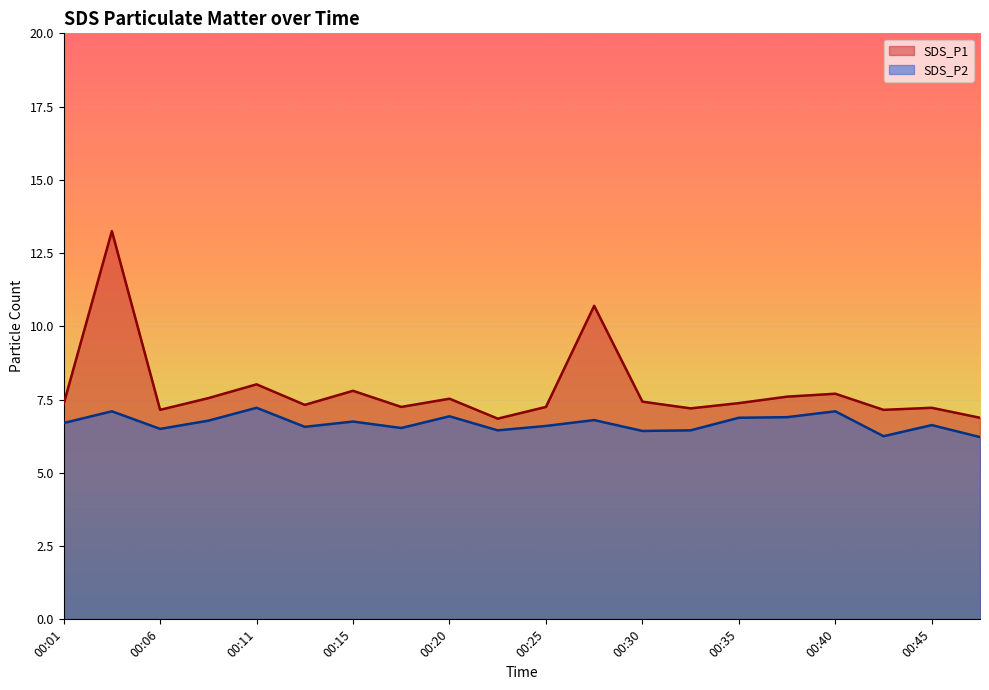

What is the difference between the highest and lowest values at 00:25?

0.7